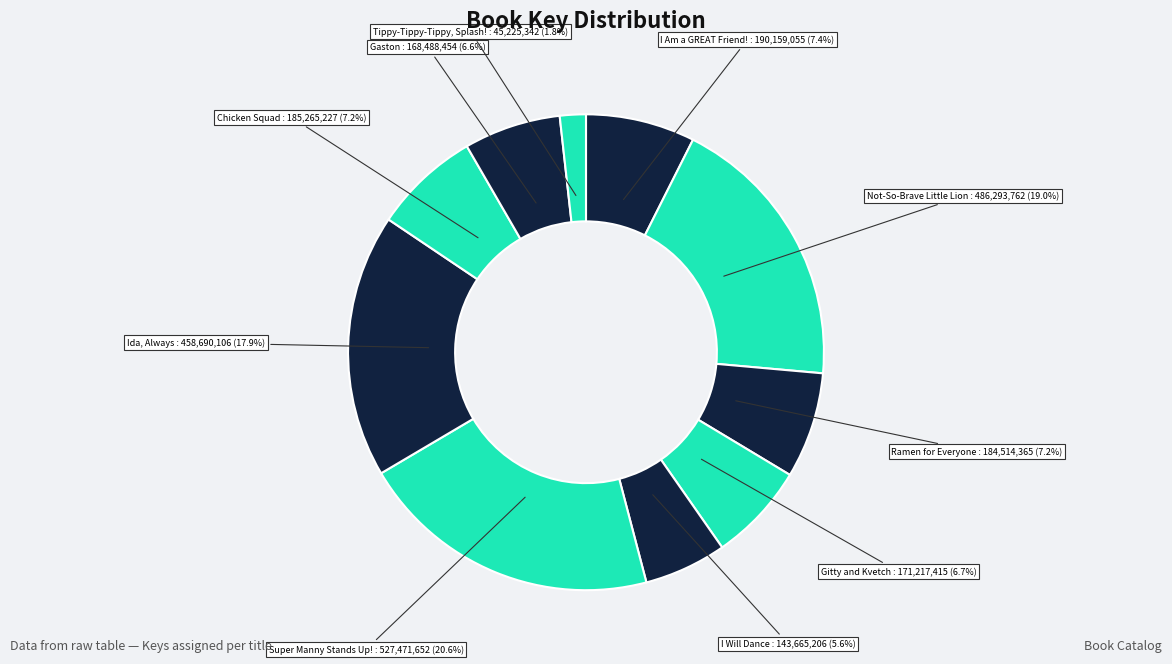

Count the number of slices in the pie.

10